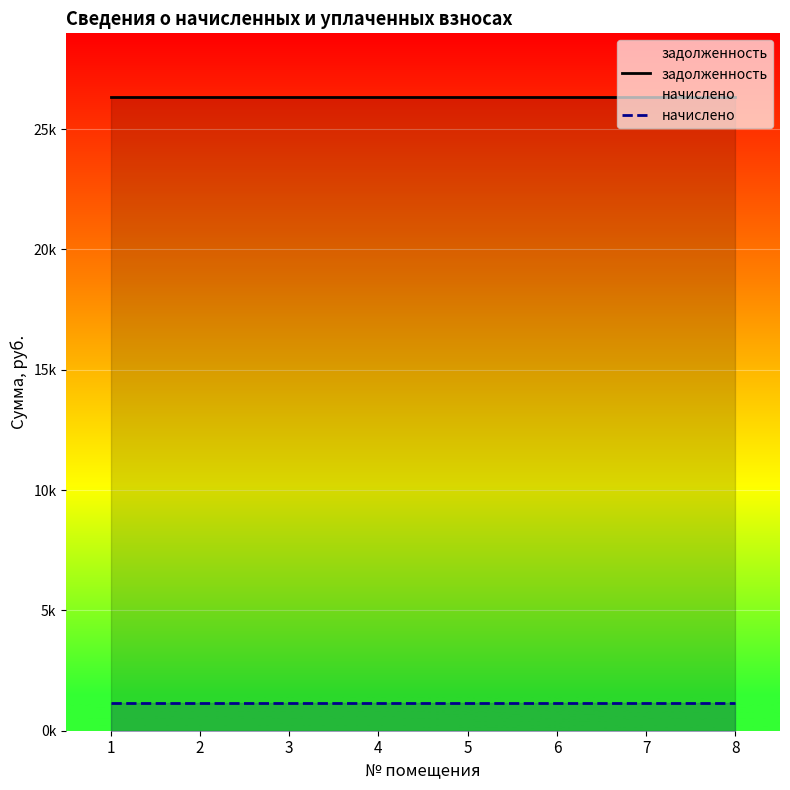

What are all the series names shown in the legend?

задолженность, начислено